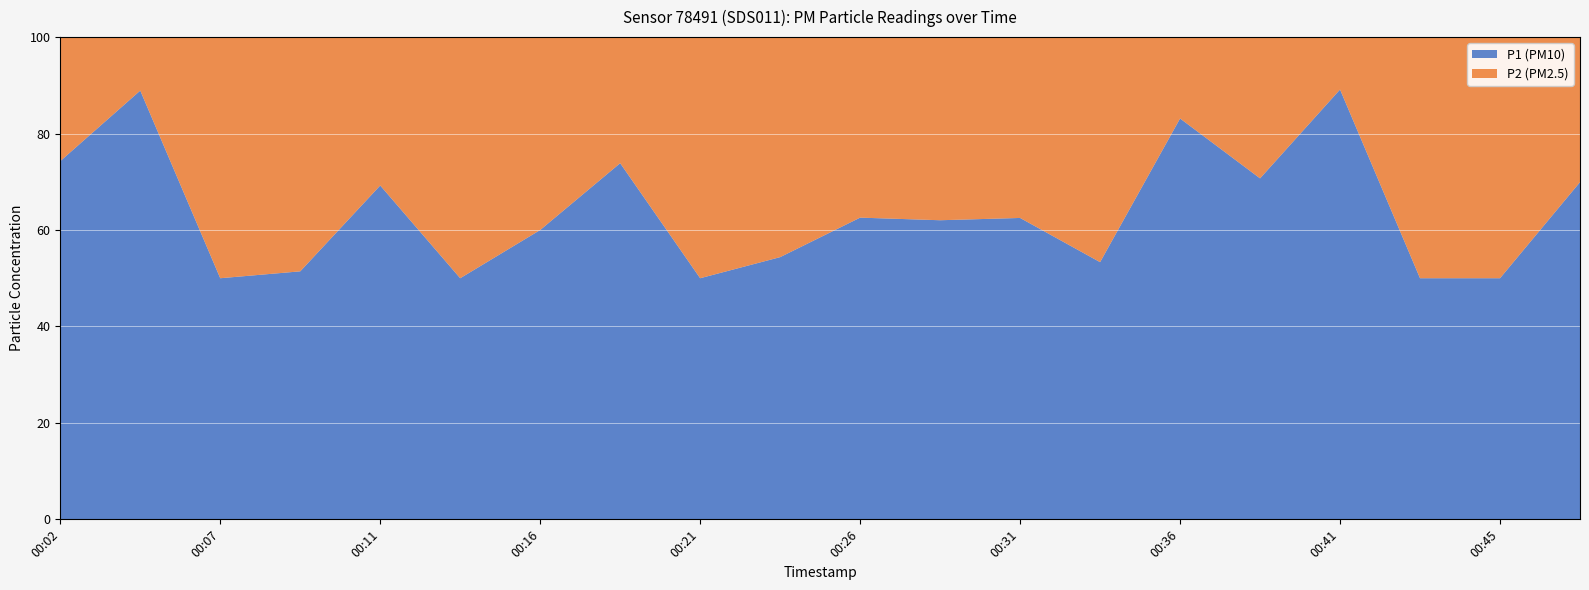

What is the maximum value for P1 (PM10)?

89.1